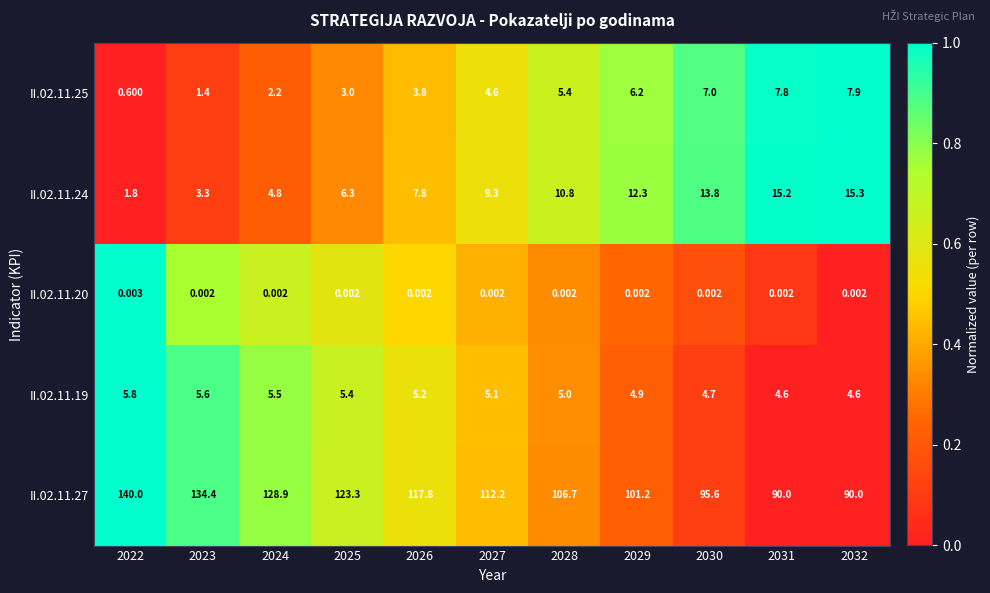

Is the value of II.02.11.19 at 2032 greater than the value of II.02.11.20 at 2031?

Yes